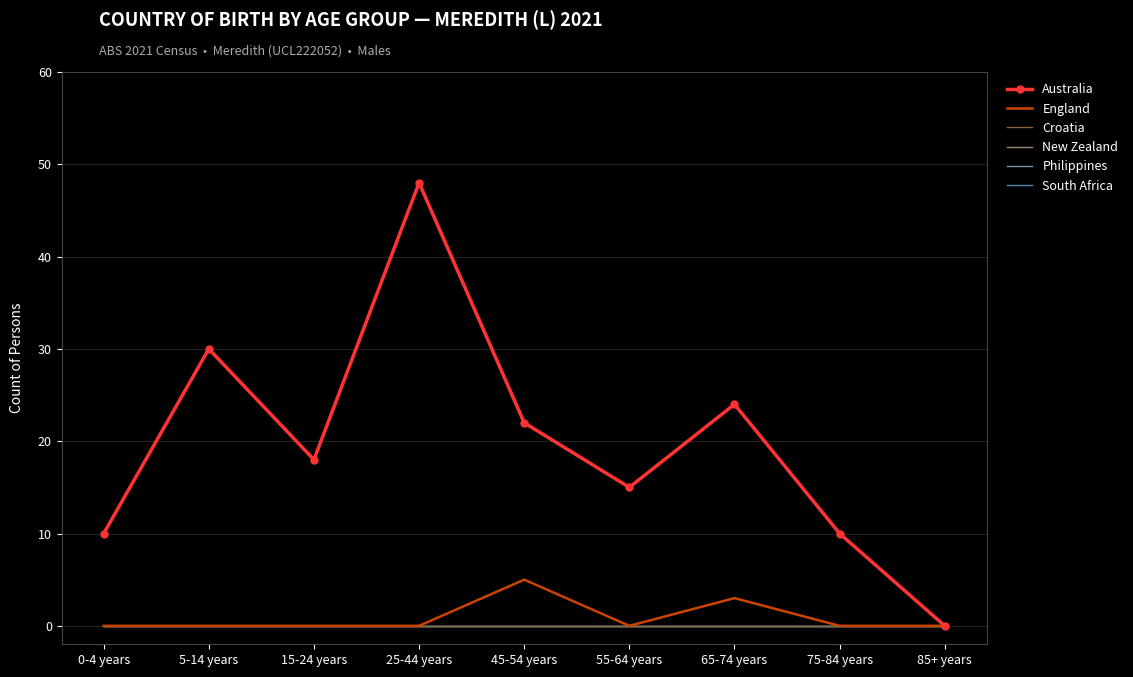

Which has a higher value, 0-4 years or 25-44 years?

25-44 years